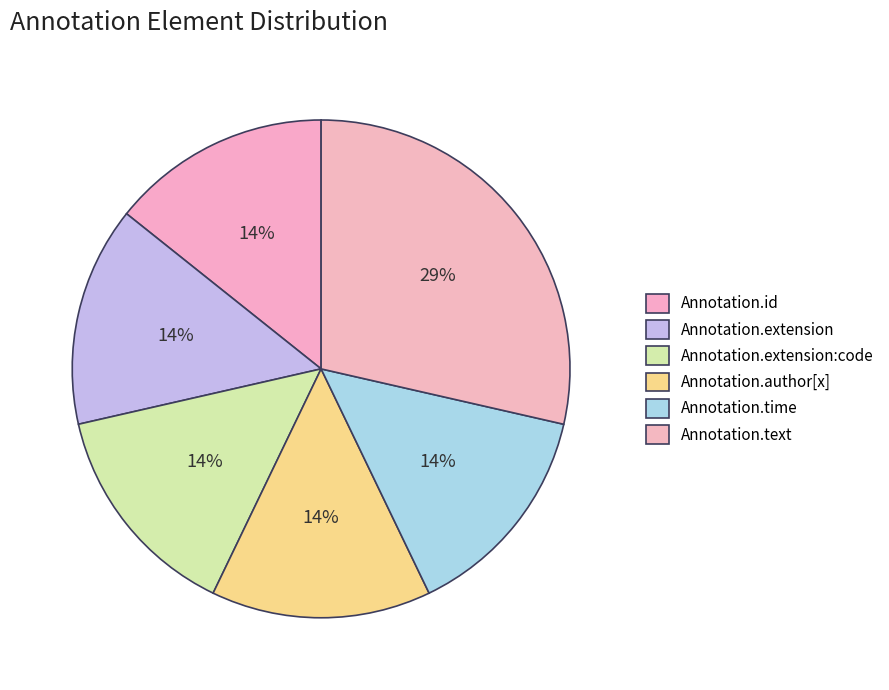

What is the change in value from Annotation.extension:code to Annotation.text?

+1